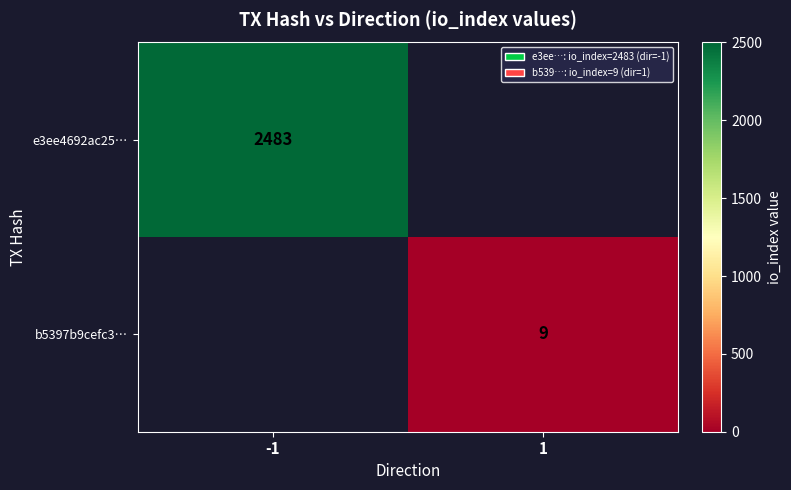

At how many categories does at least one series exceed 838?

1